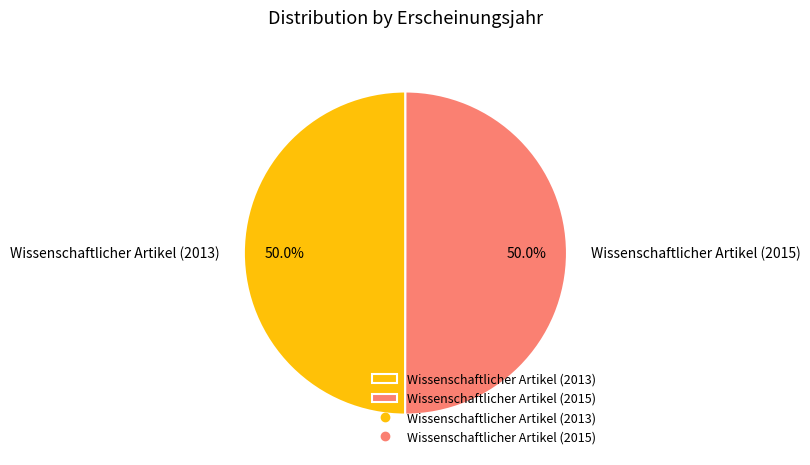

How many slices are in this pie chart?

2